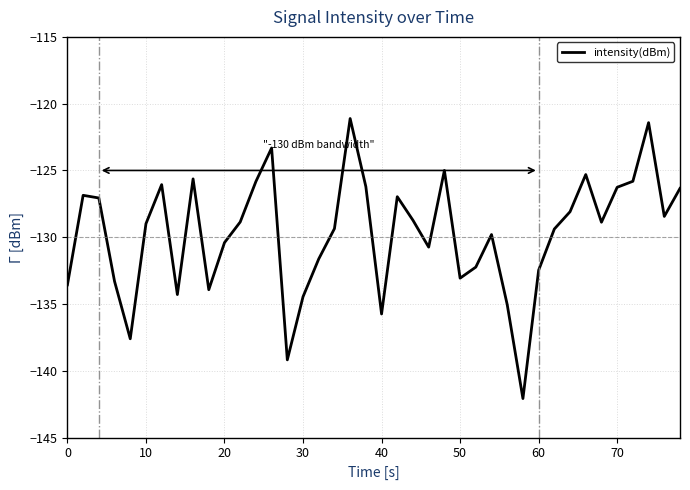

What is the smallest value displayed?

-142.1